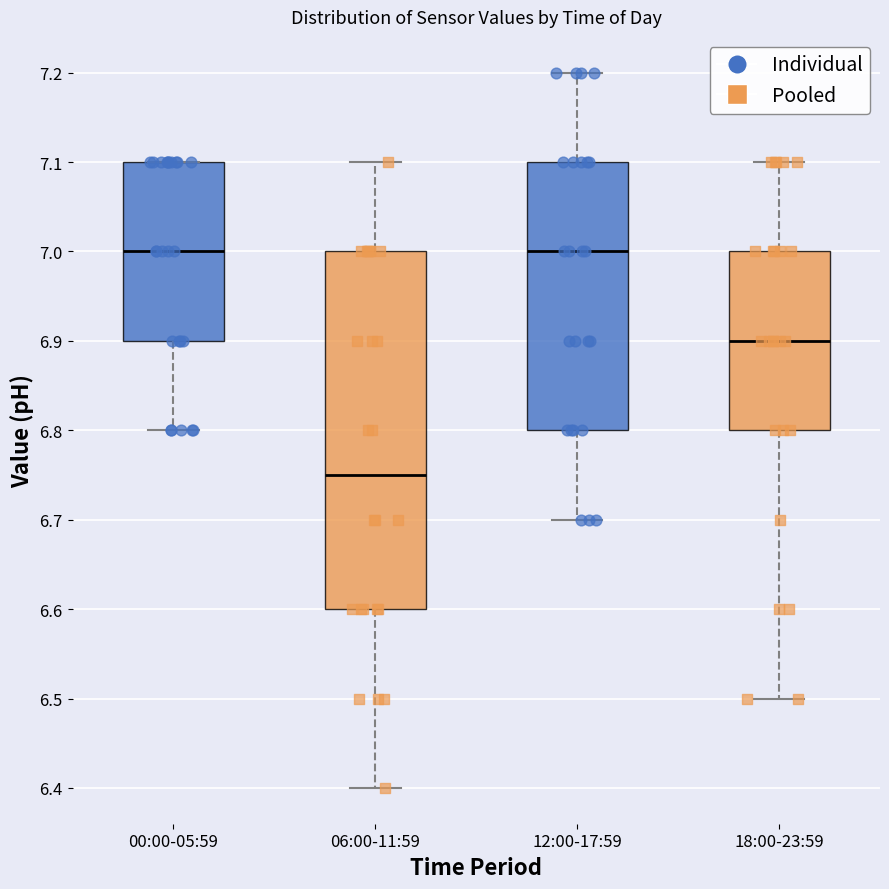

Reading left to right, read every box against the y-axis: the position of its median line, the range the box covers, and the ends of its whiskers. The values are not printed on the chart, so give them approximately, as read against the axis.

00:00-05:59: median 7.00, box 6.90 to 7.10, whiskers 6.80 to 7.10
06:00-11:59: median 6.75, box 6.60 to 7.00, whiskers 6.40 to 7.10
12:00-17:59: median 7.00, box 6.80 to 7.10, whiskers 6.70 to 7.20
18:00-23:59: median 6.90, box 6.80 to 7.00, whiskers 6.50 to 7.10